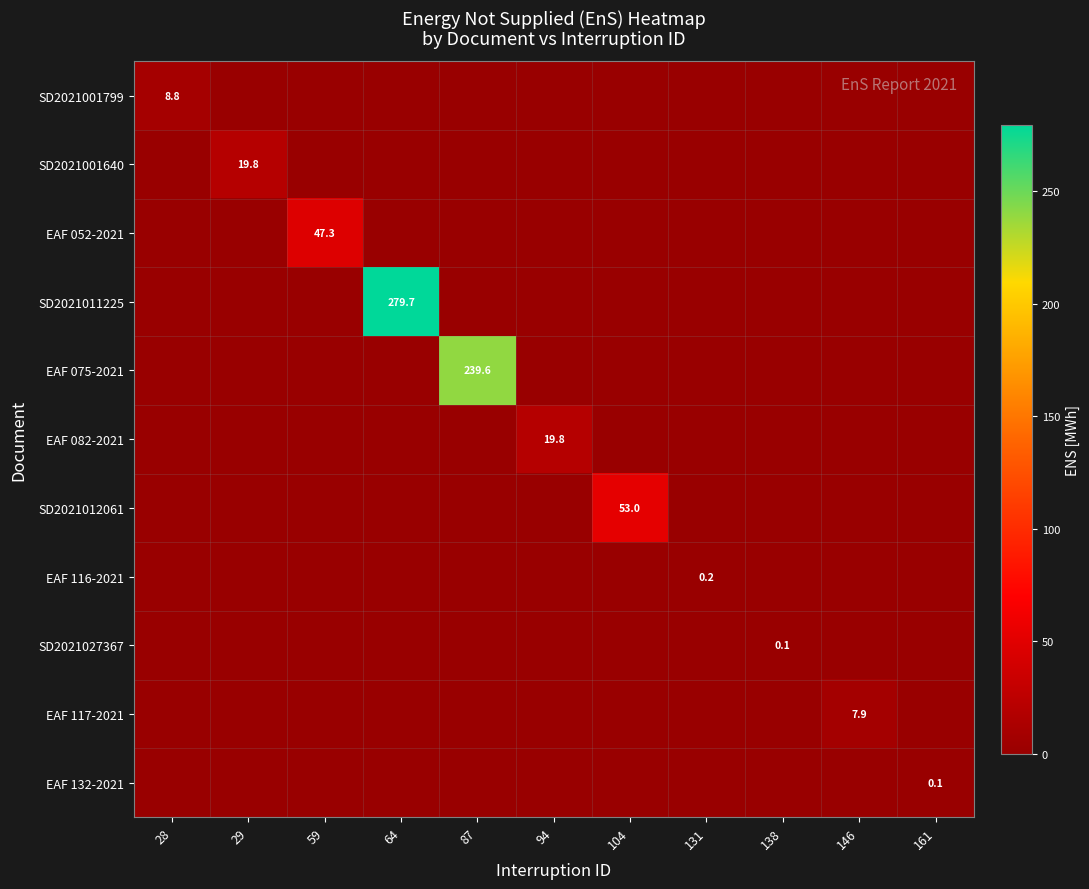

The EAF 117-2021 series shows 5.4 at 146. True or false?

False